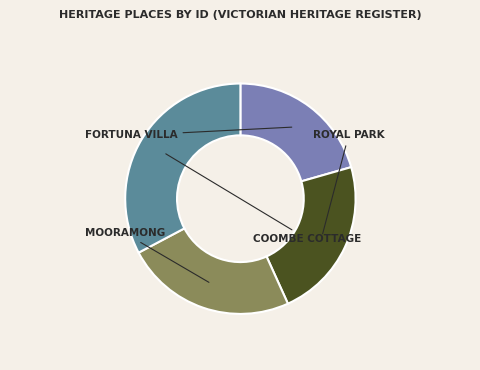

Rank the categories by value from lowest to highest.

FORTUNA VILLA, ROYAL PARK, MOORAMONG, COOMBE COTTAGE